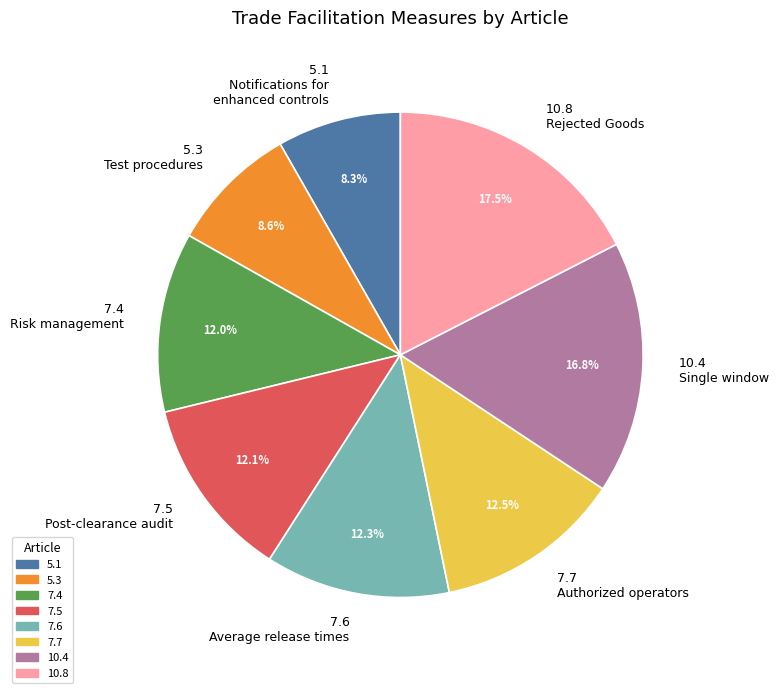

Count the number of slices in the pie.

8